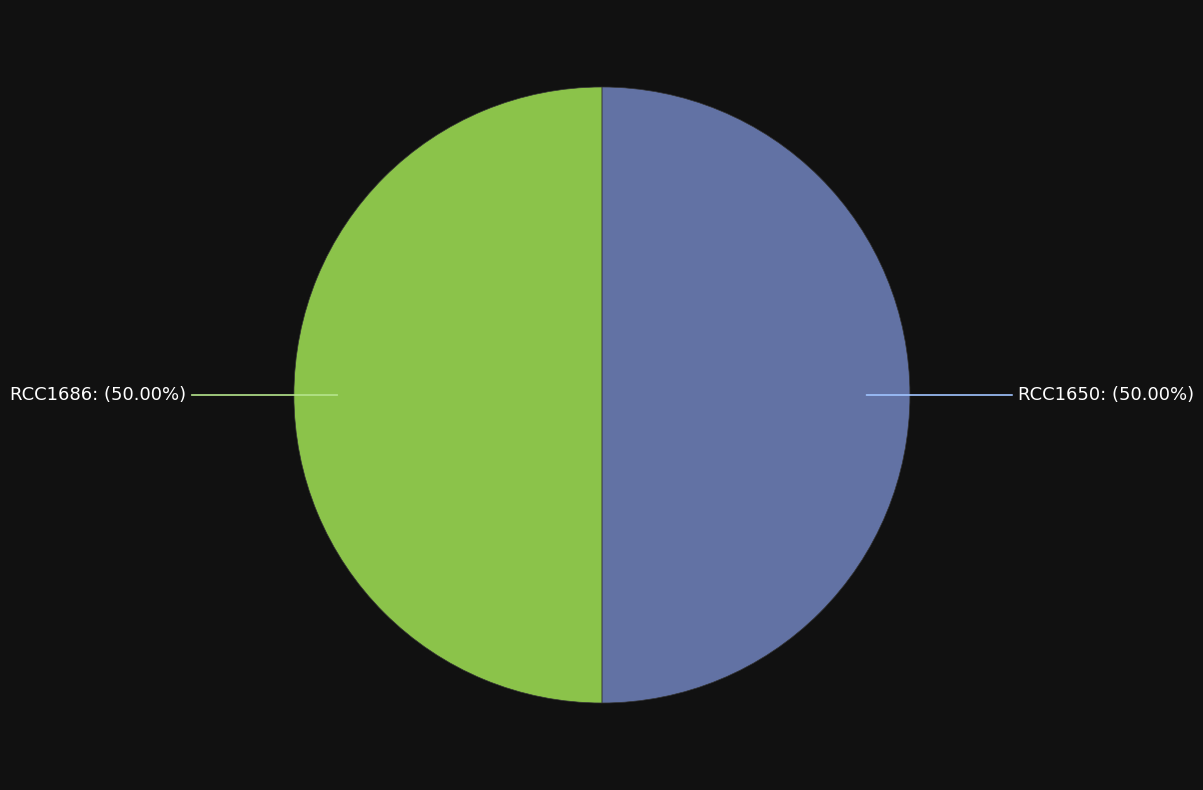

Approximately how many times larger is the value at RCC1686 compared to RCC1650?

1.0